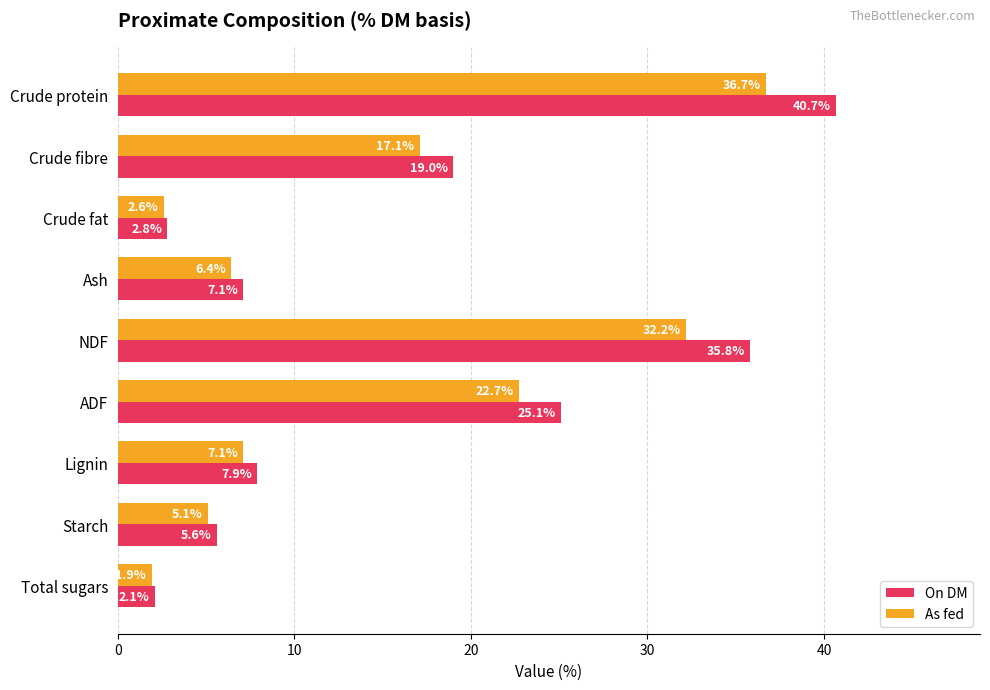

At which category is the sum across all series the highest?

Crude protein